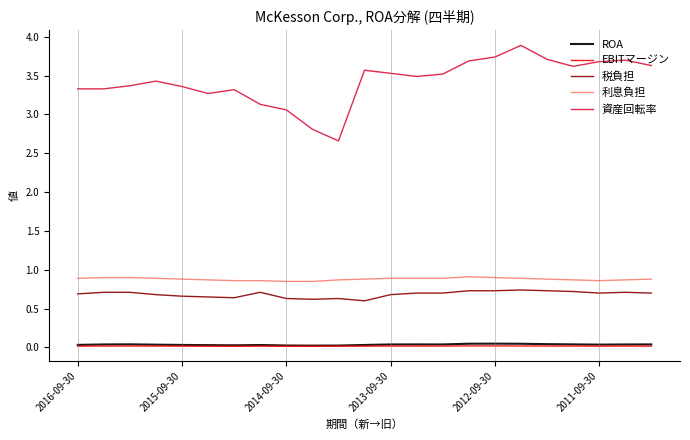

Which series has the largest range (max minus min)?

資産回転率